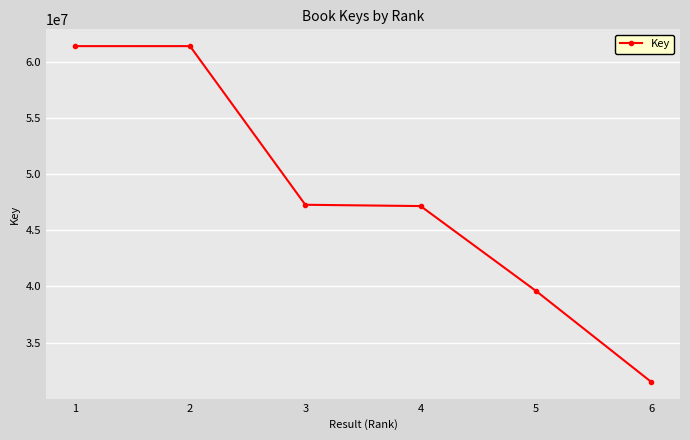

What is the approximate value at 1, to the nearest 100?

61414200